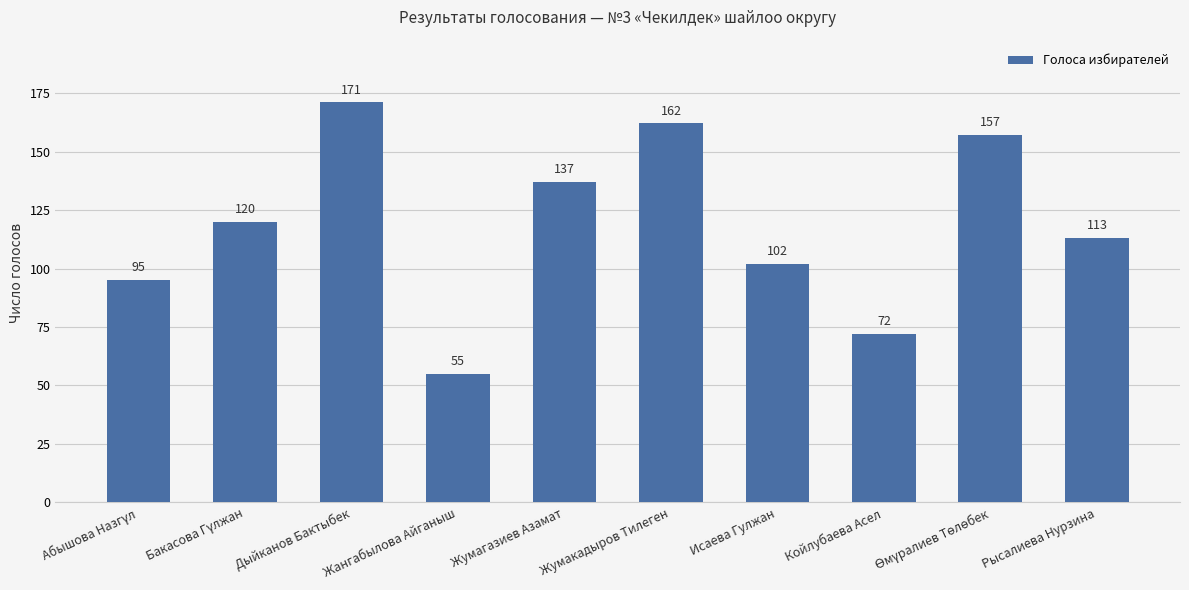

What is the difference between the values at Жумакадыров Тилеген and Исаева Гулжан?

60